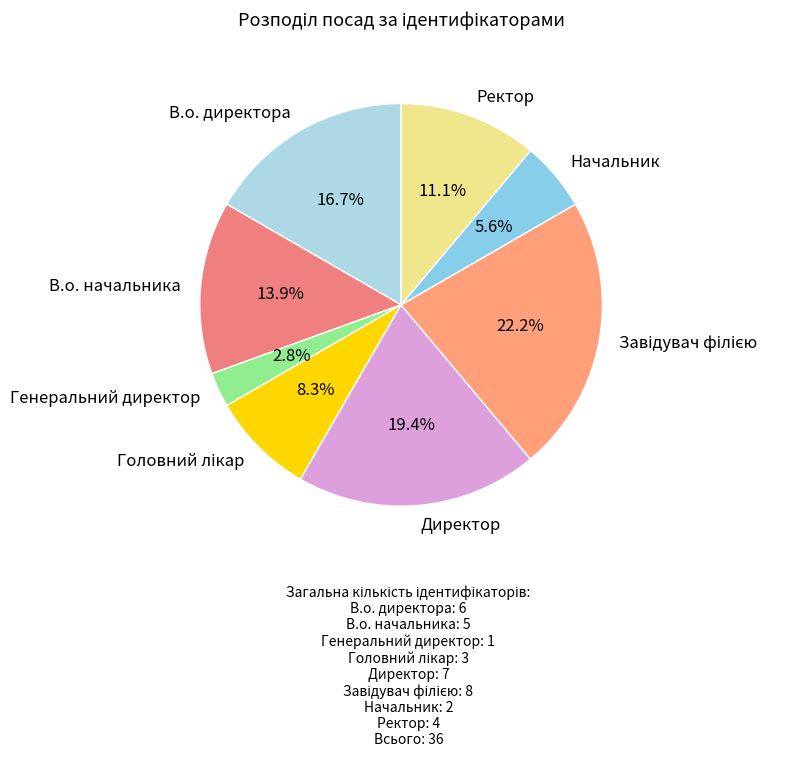

Do Начальник and В.о. начальника together represent more than half of the pie?

No